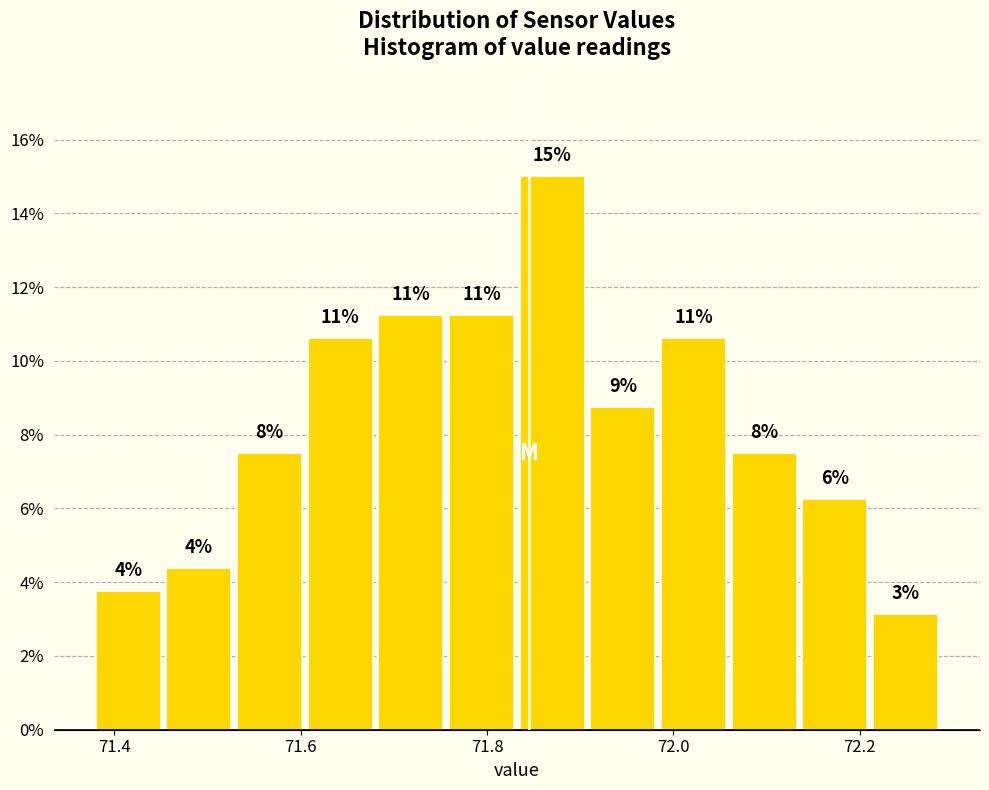

Around what value on the x-axis is the tallest bar? Give the approximate position of its centre, as read against the axis.

71.86